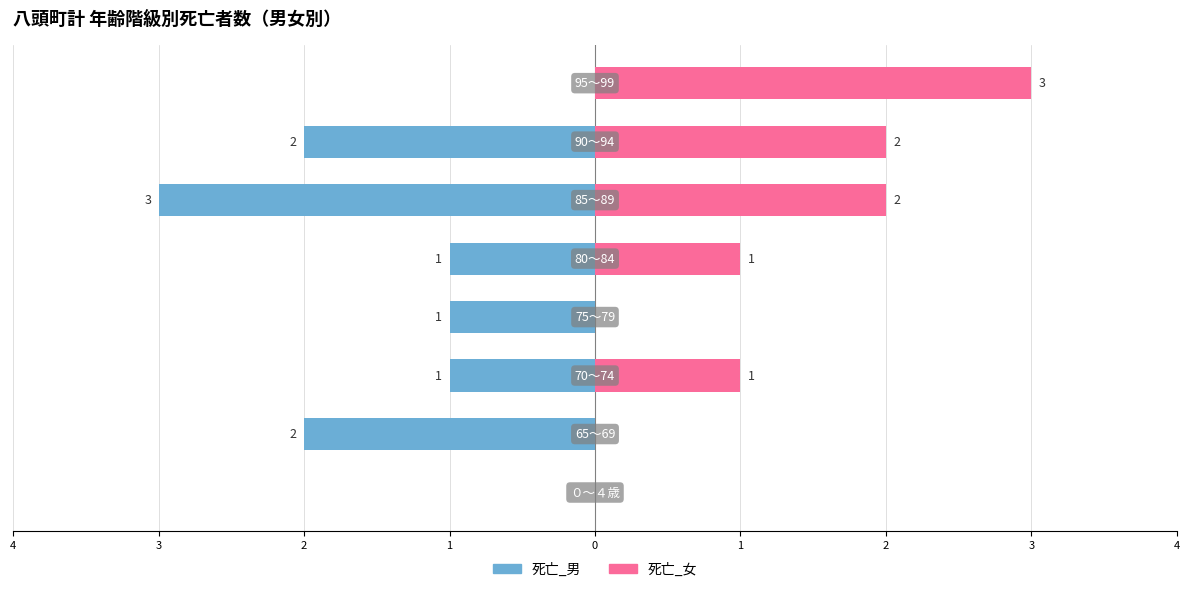

At 0, list the series in order from smallest to largest.

死亡_男, 死亡_女